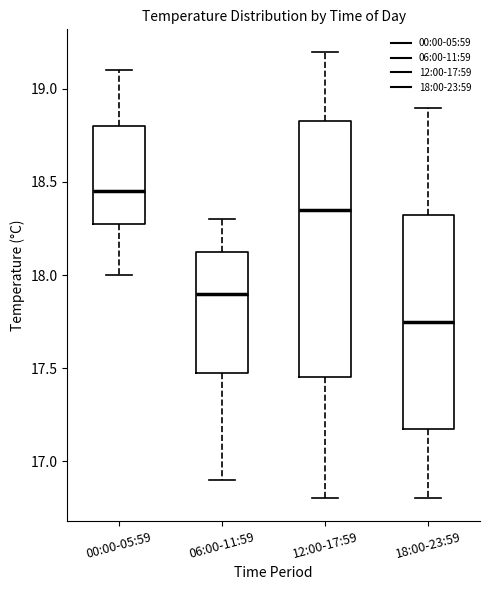

Which box's median line is the highest?

00:00-05:59